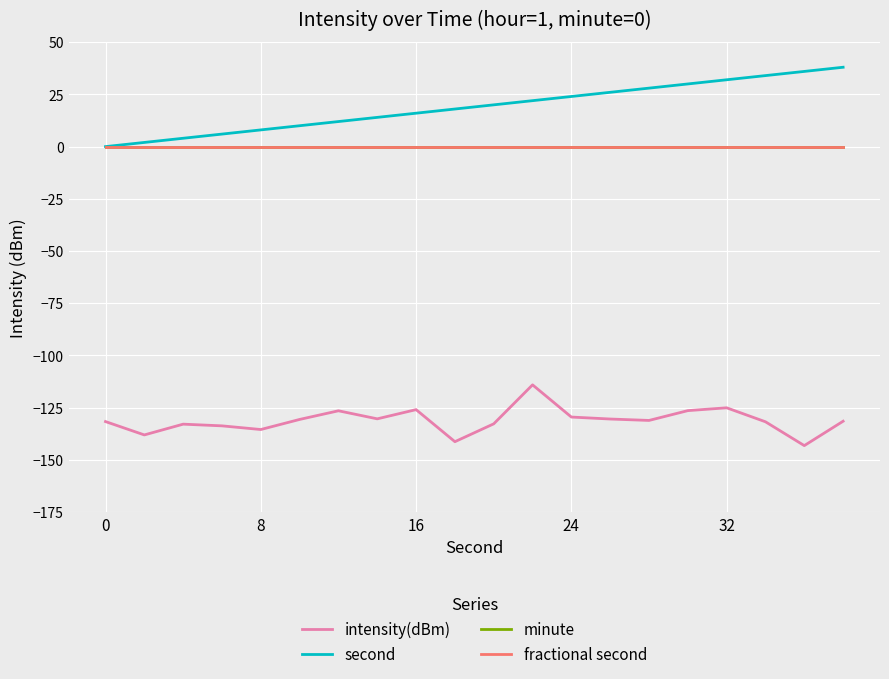

List the series in order of their peak value, lowest first.

intensity(dBm), minute, fractional second, second